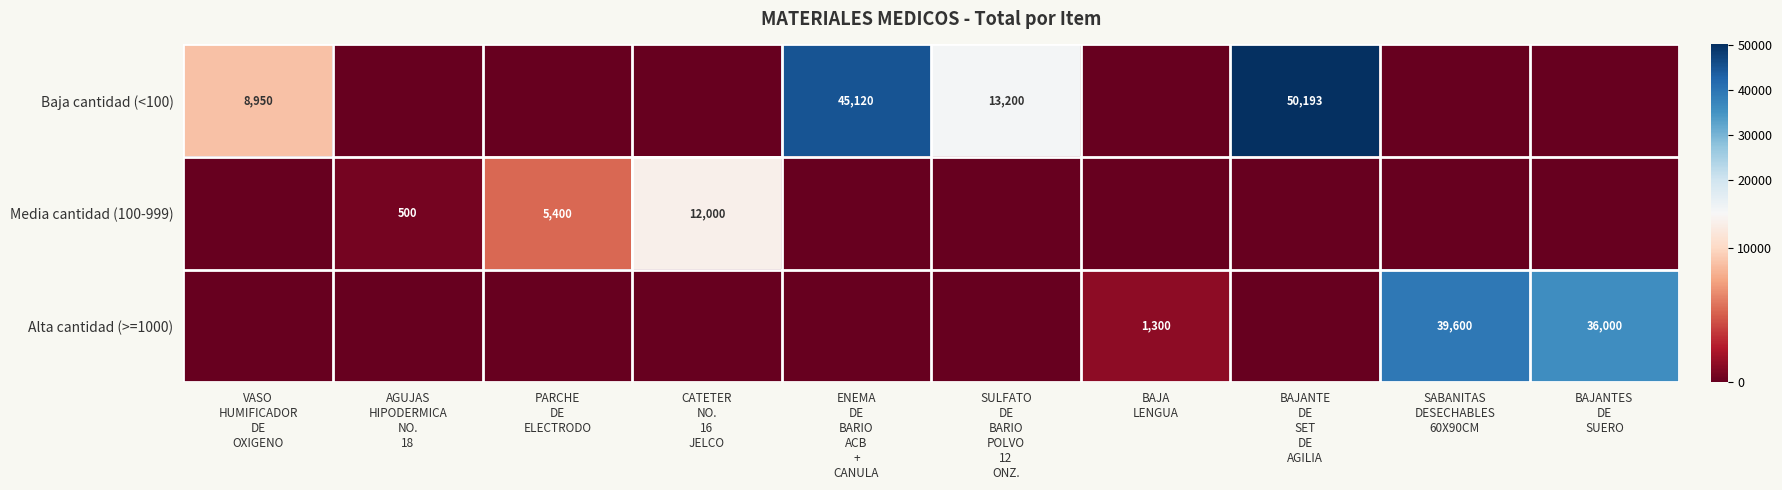

What is the difference between the maximum and minimum values in the Baja cantidad (<100) series?

50193